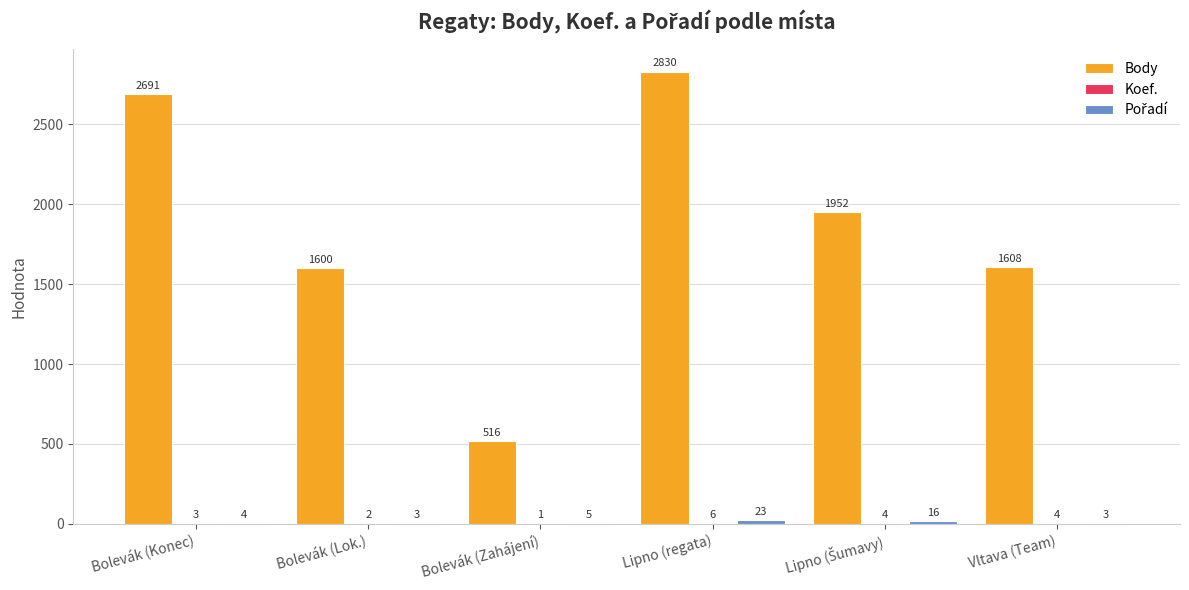

Between Bolevák (Konec) and Lipno (regata), which series saw the biggest shift?

Body